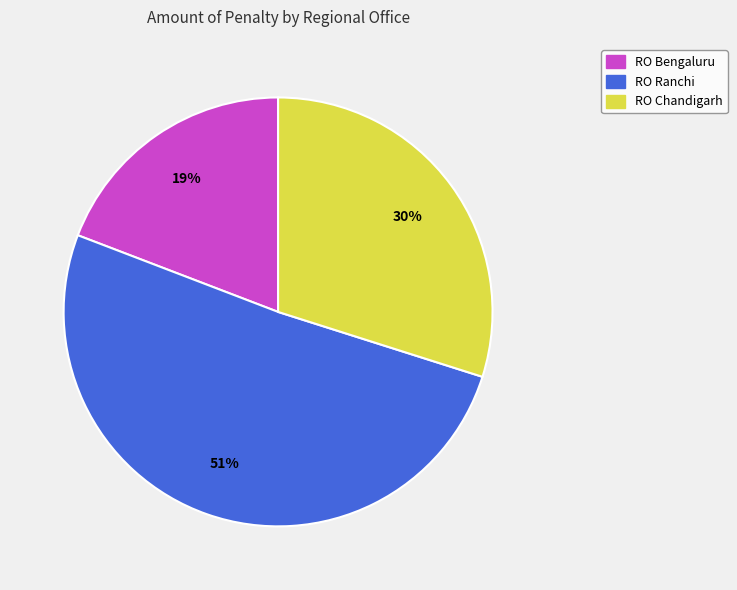

Is there a majority slice in this chart?

Yes